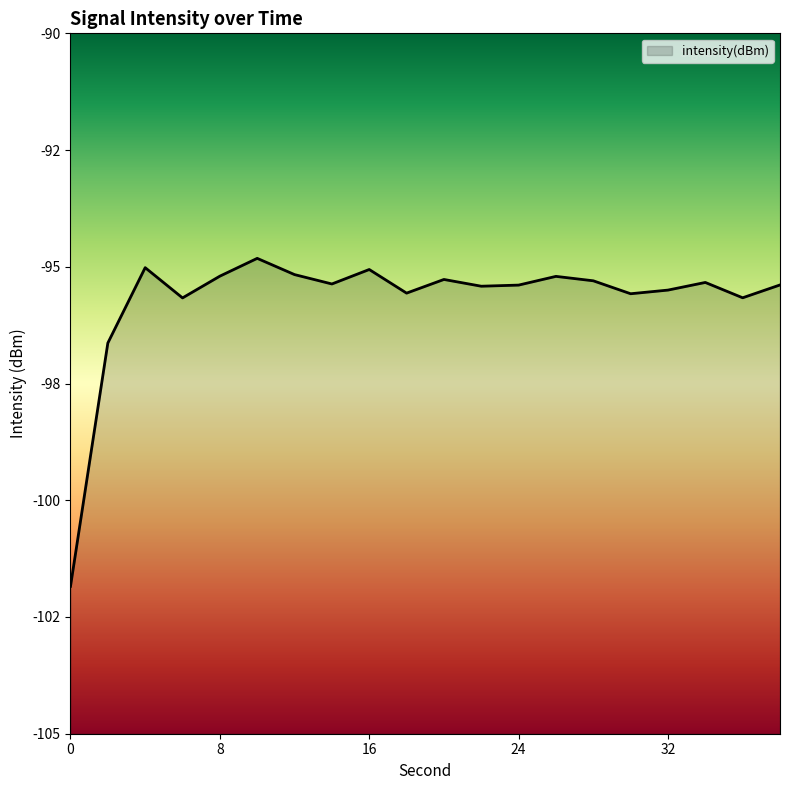

At which category does the chart reach its peak across all series?

10